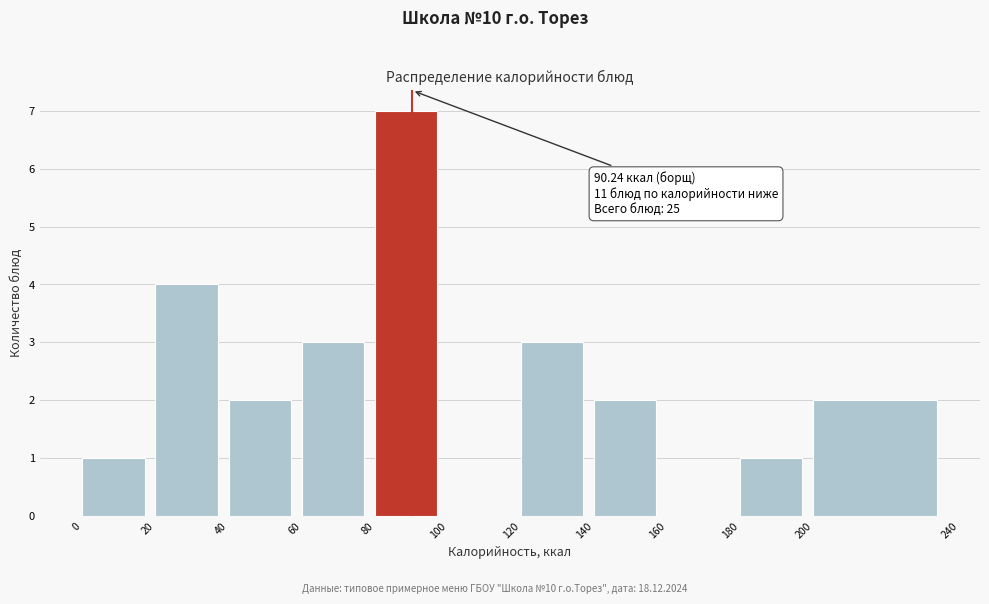

Which range on the x-axis has the tallest bar?

80 to 100